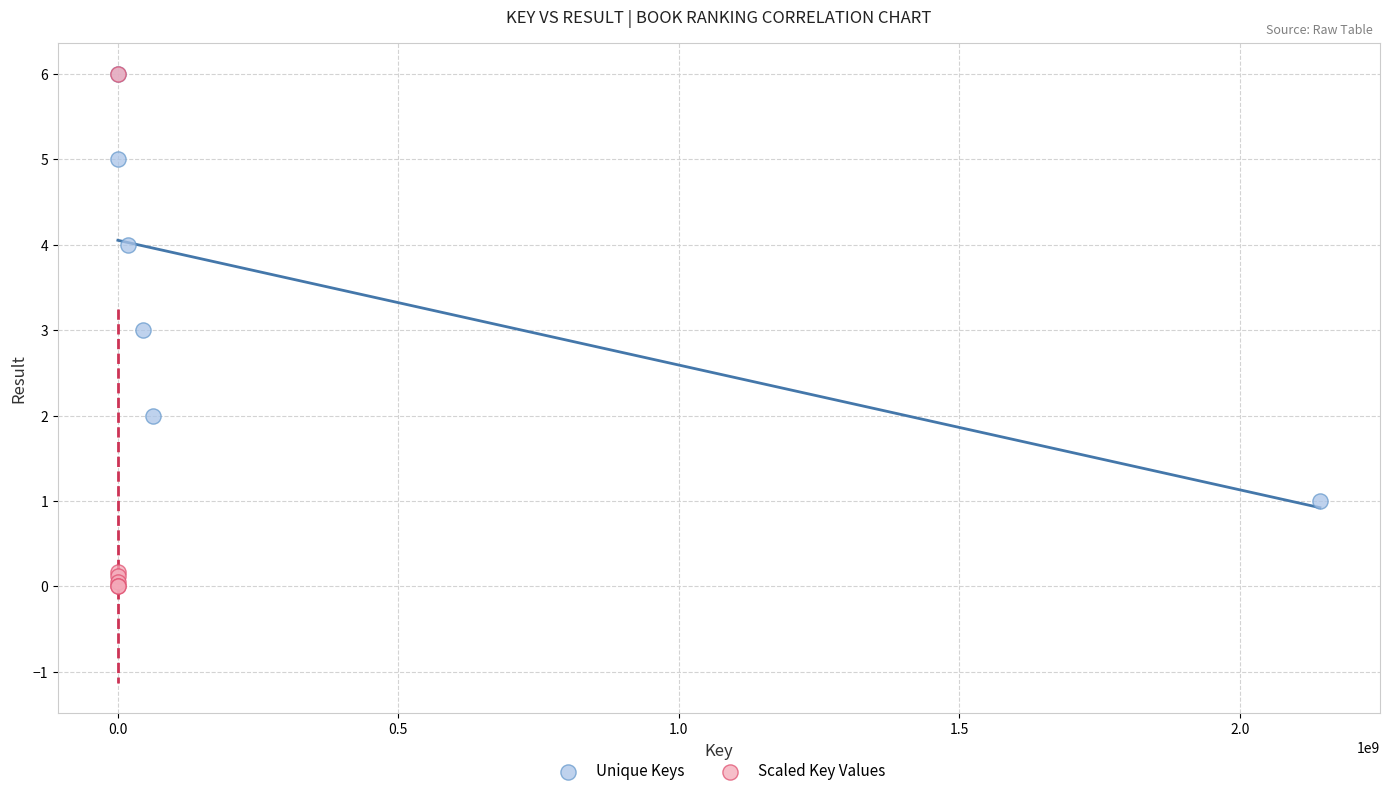

Which series contains the lowest Y value?

Scaled Key Values